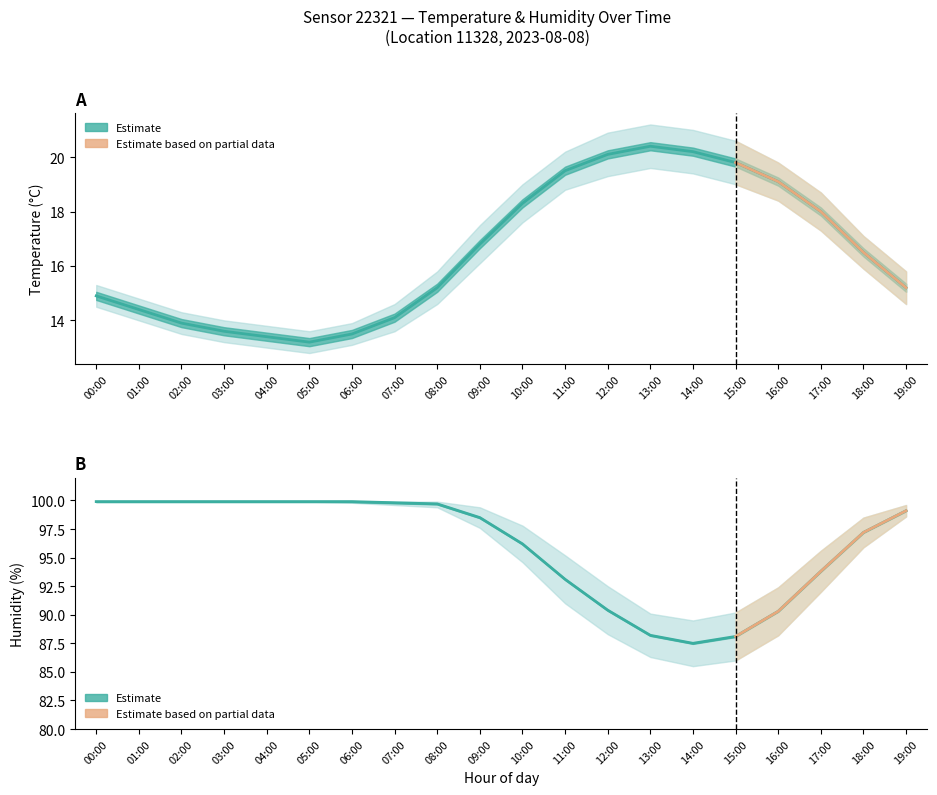

What is the label of the 12th point from the right?

08:00